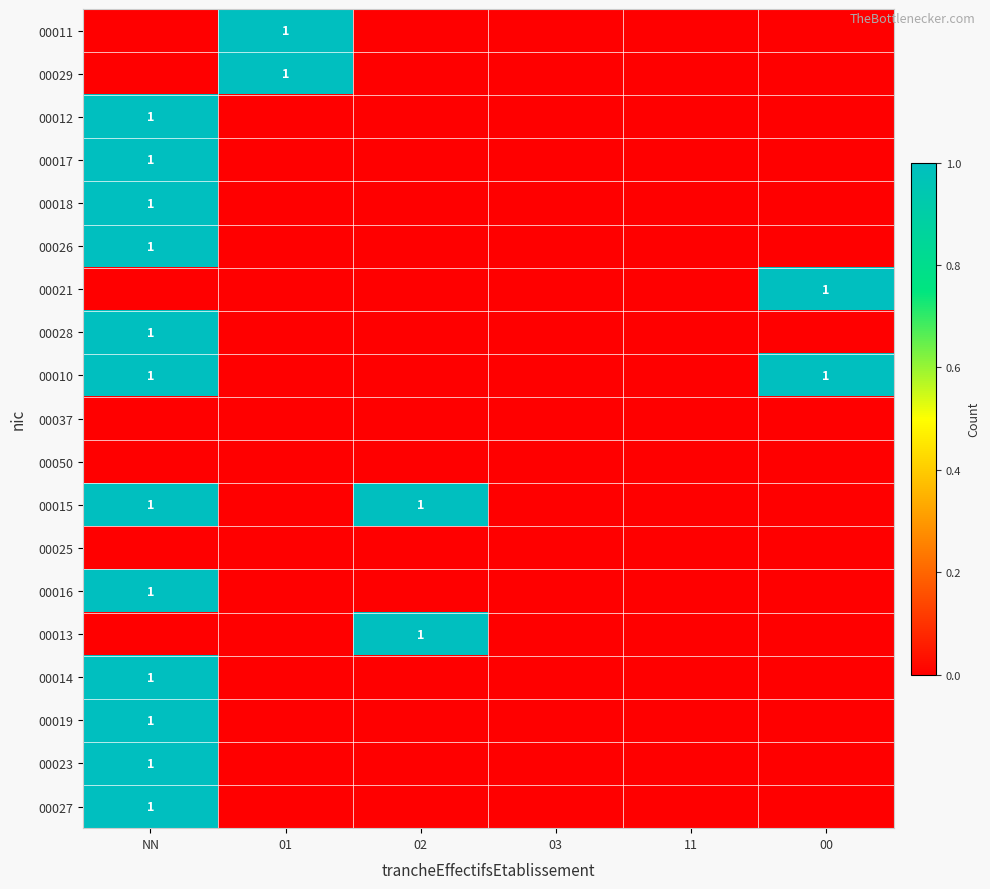

True or false: 00013 has a value of -1 at 03.

False